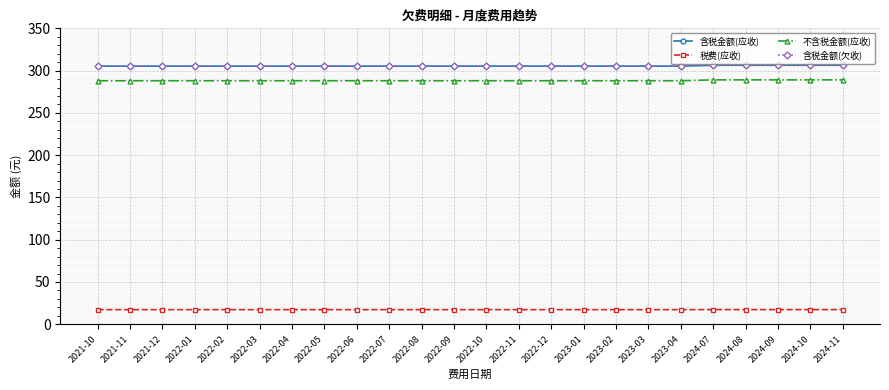

What is the average value of the 含税金额(欠收) series?

305.5